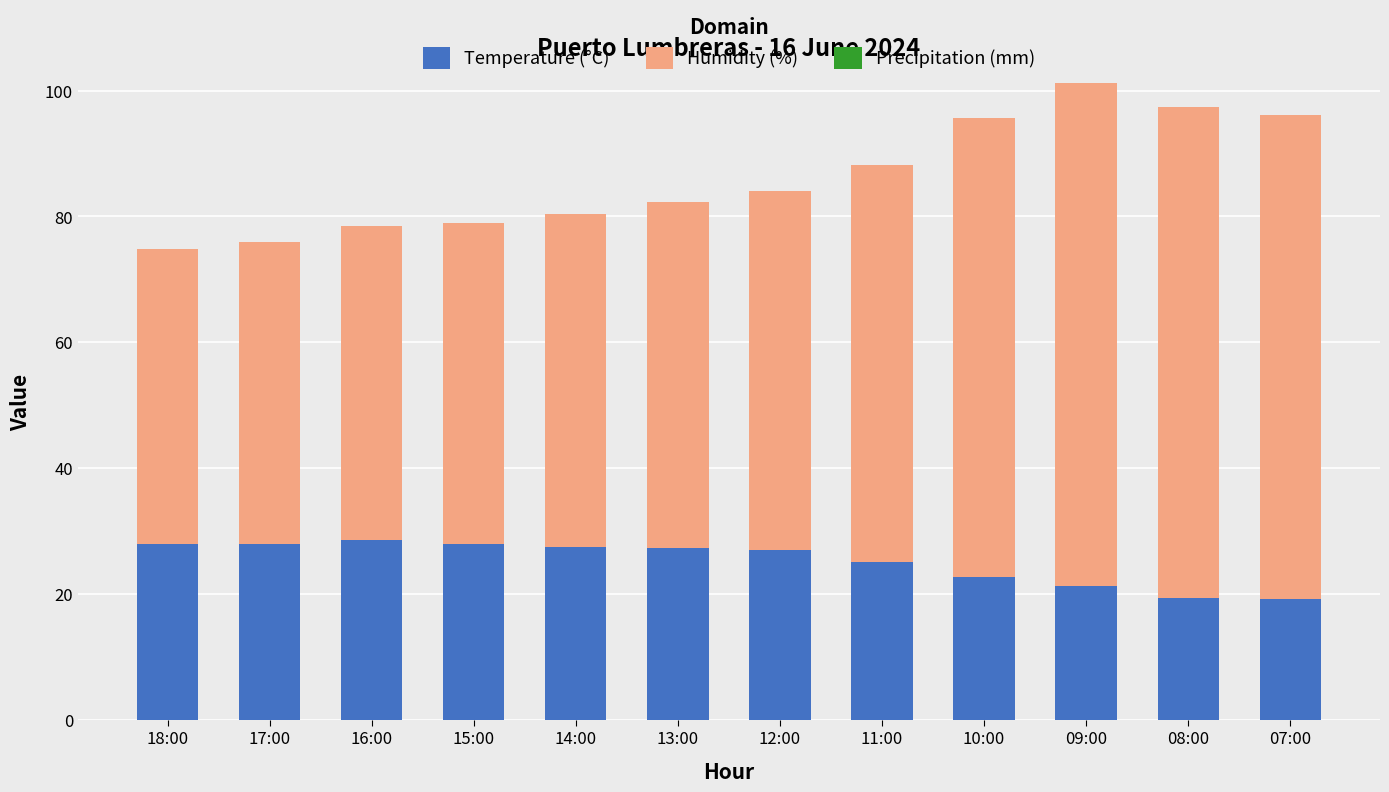

What is the minimum value for Temperature (°C)?

19.2